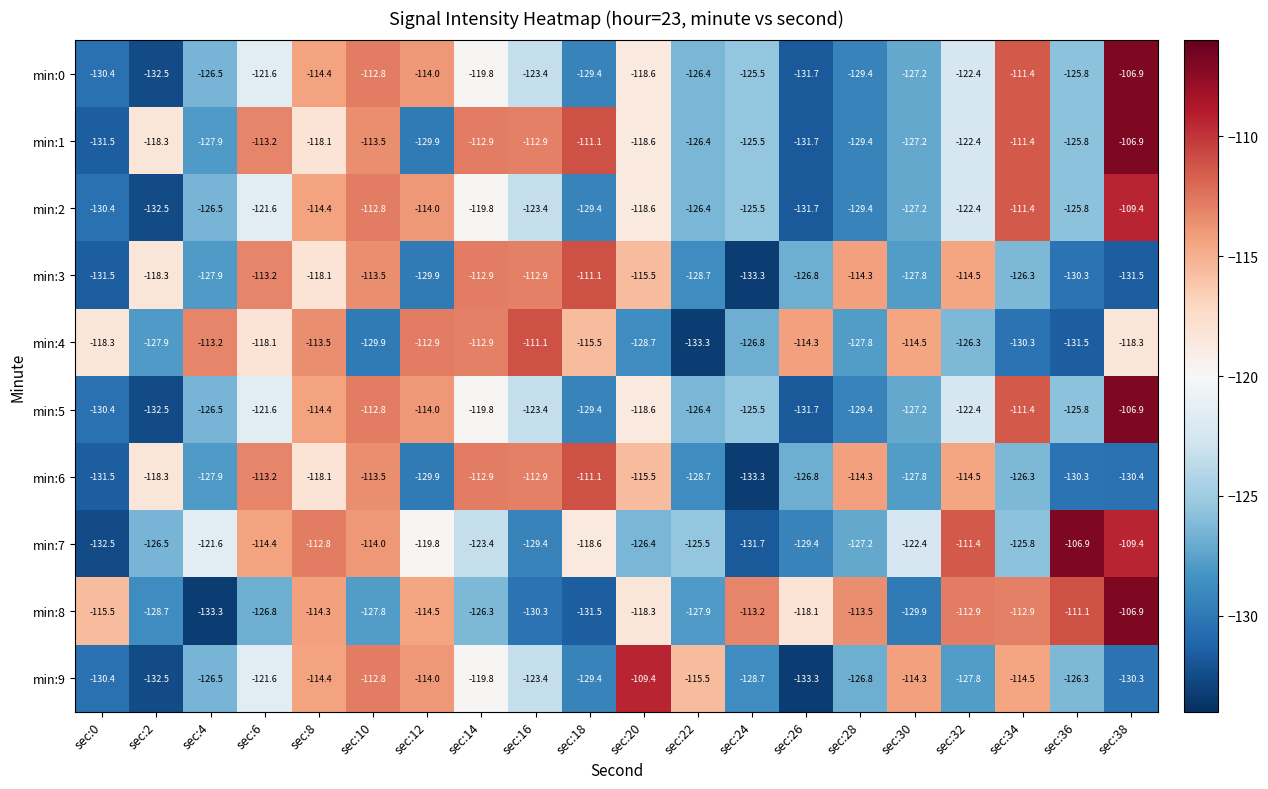

What is the total value across all series at sec:34?

-1181.7